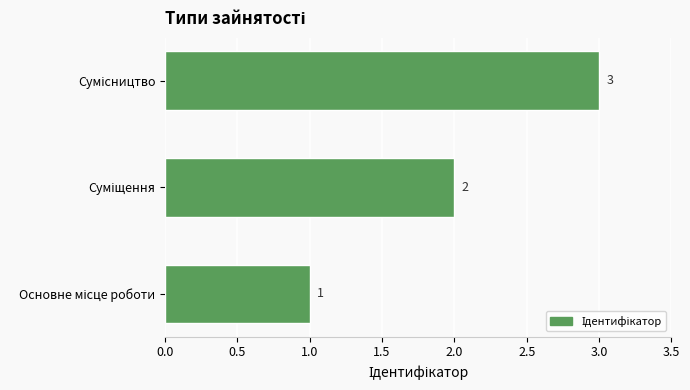

What is the maximum value shown in the chart?

3